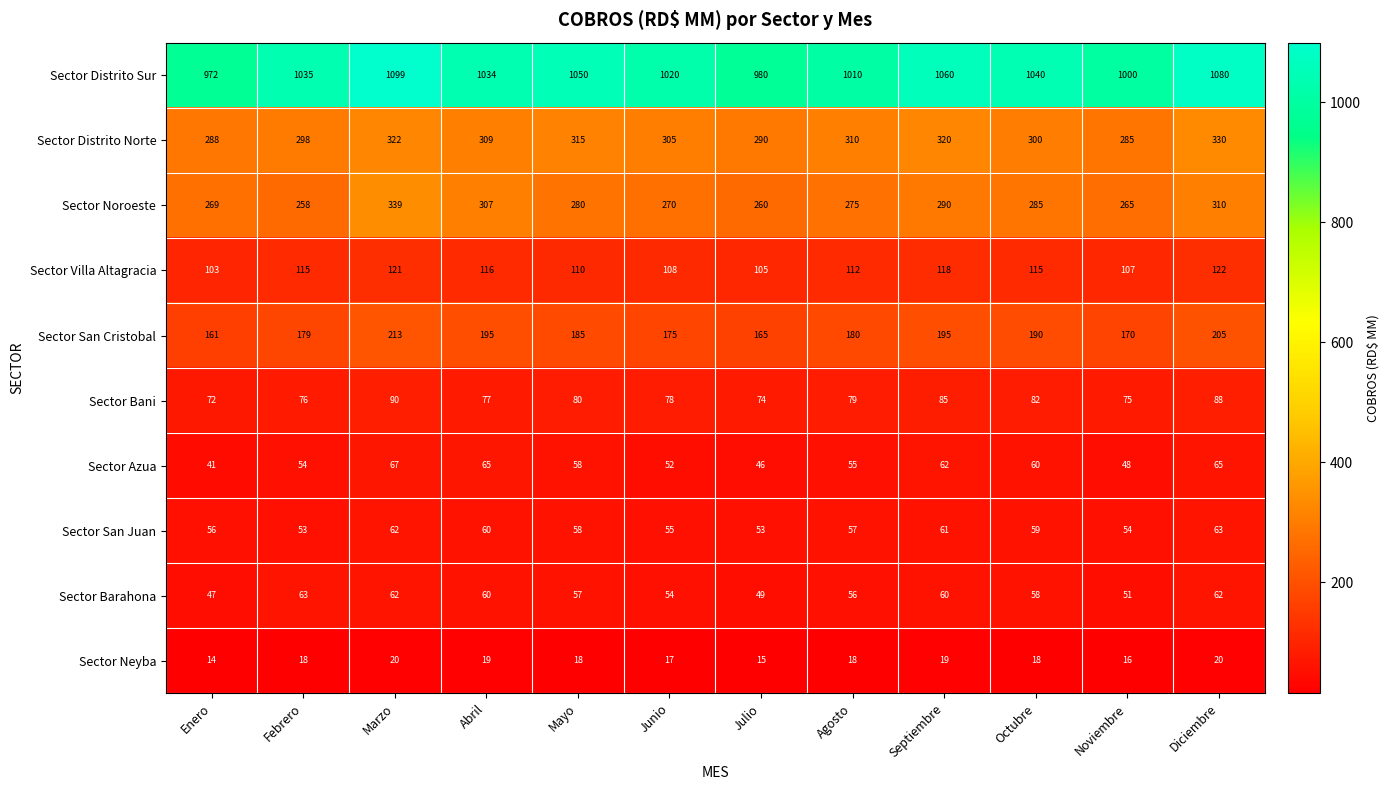

Between Septiembre and Noviembre, which series saw the biggest shift?

Sector Distrito Sur